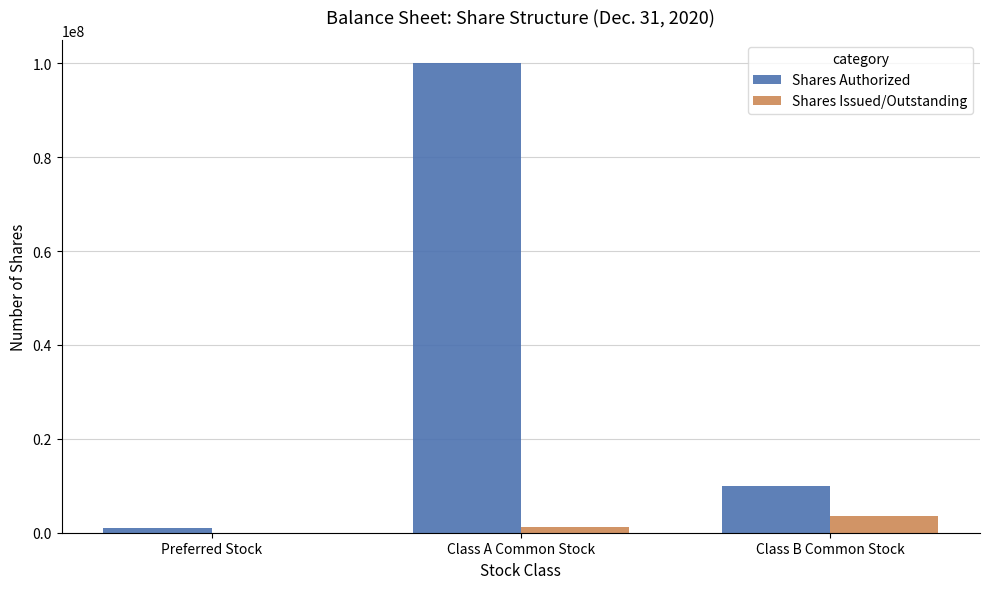

What is the sum of all Shares Authorized values?

111000000